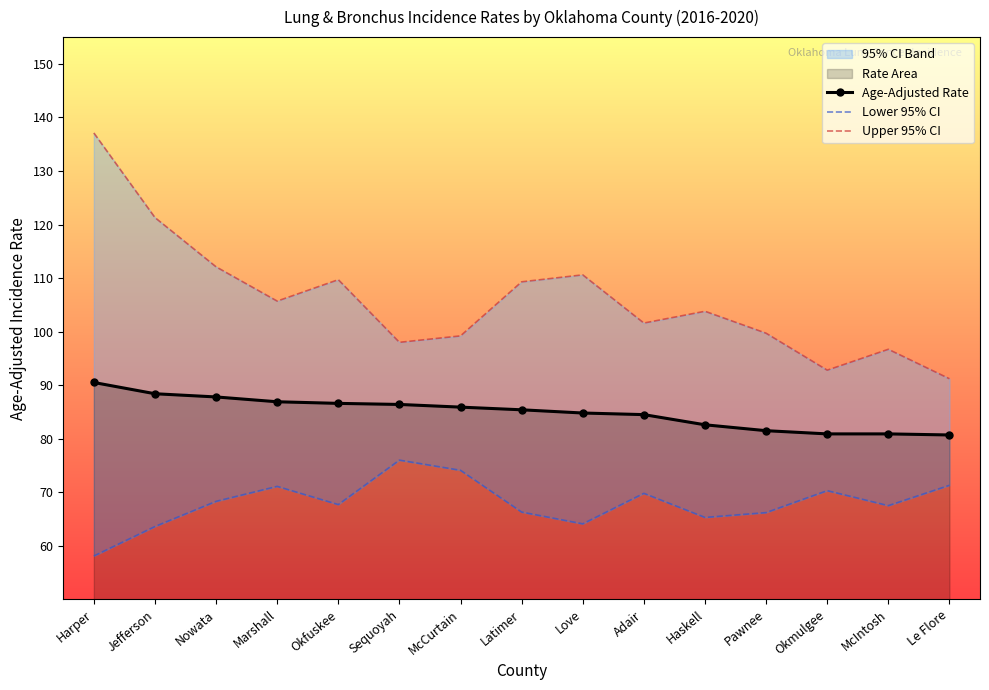

How many data points does each series have?

15